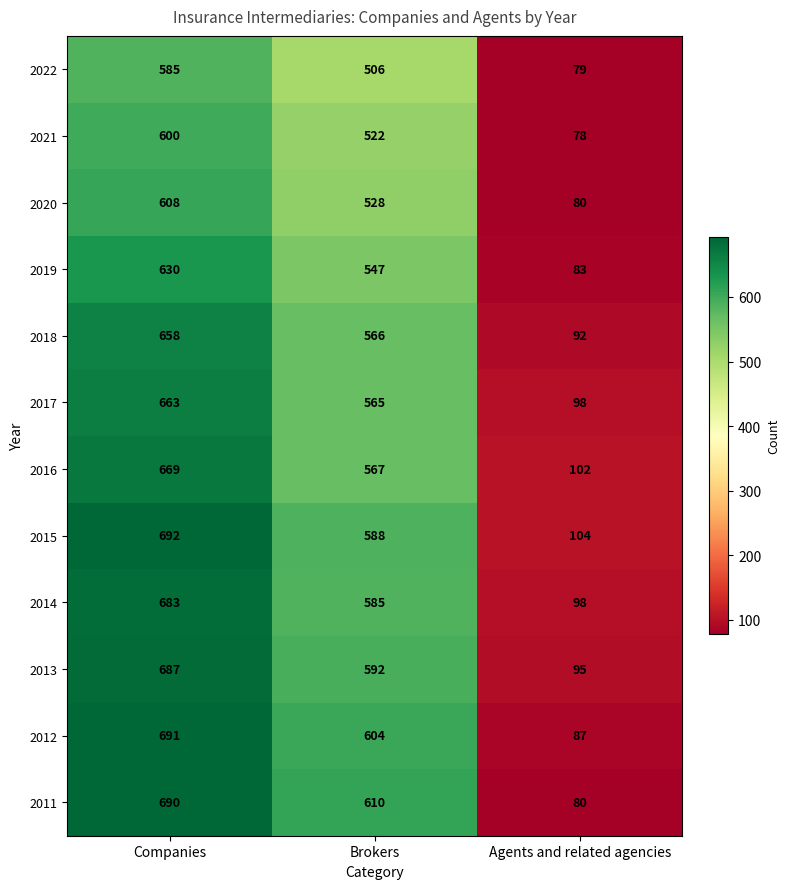

List the labels in order of 2018 value, smallest first.

Agents and related agencies, Brokers, Companies